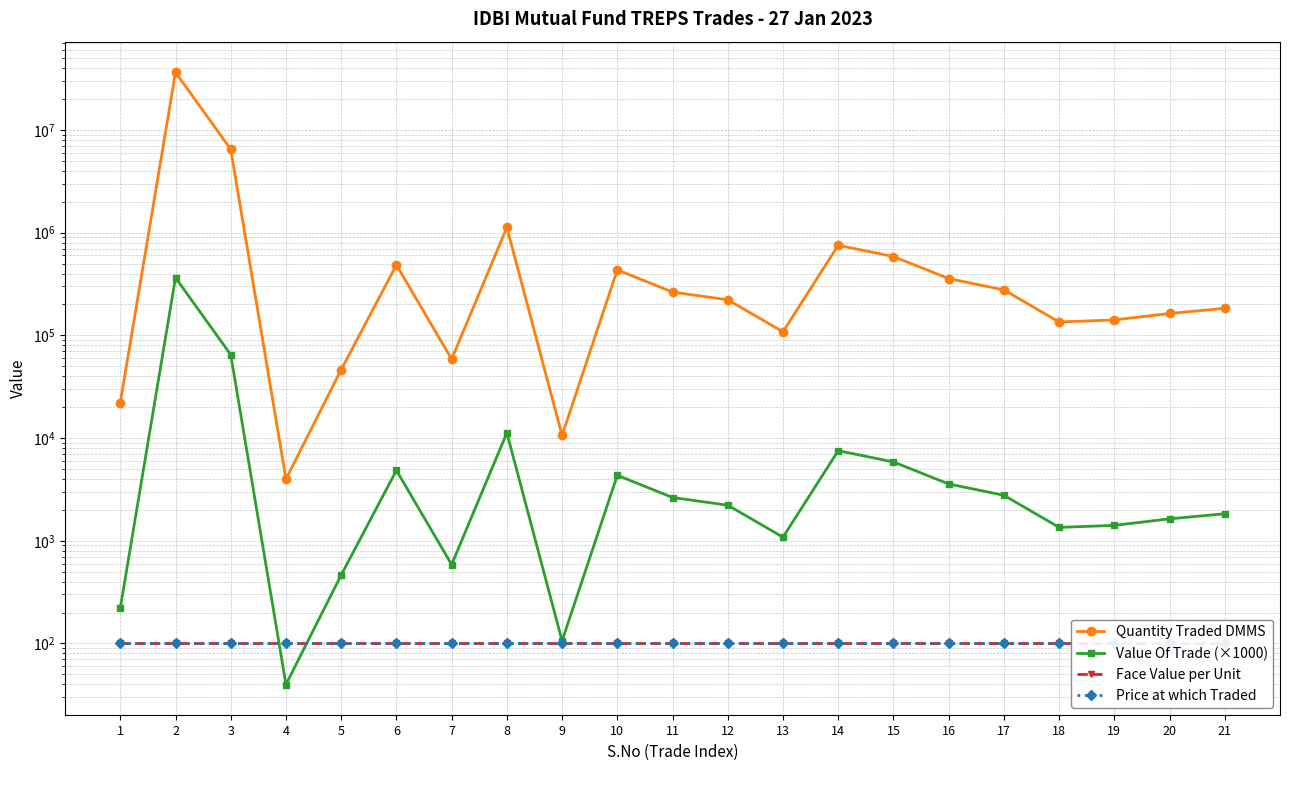

What is the value of the Face Value per Unit point at the 15th from the left?

100.0